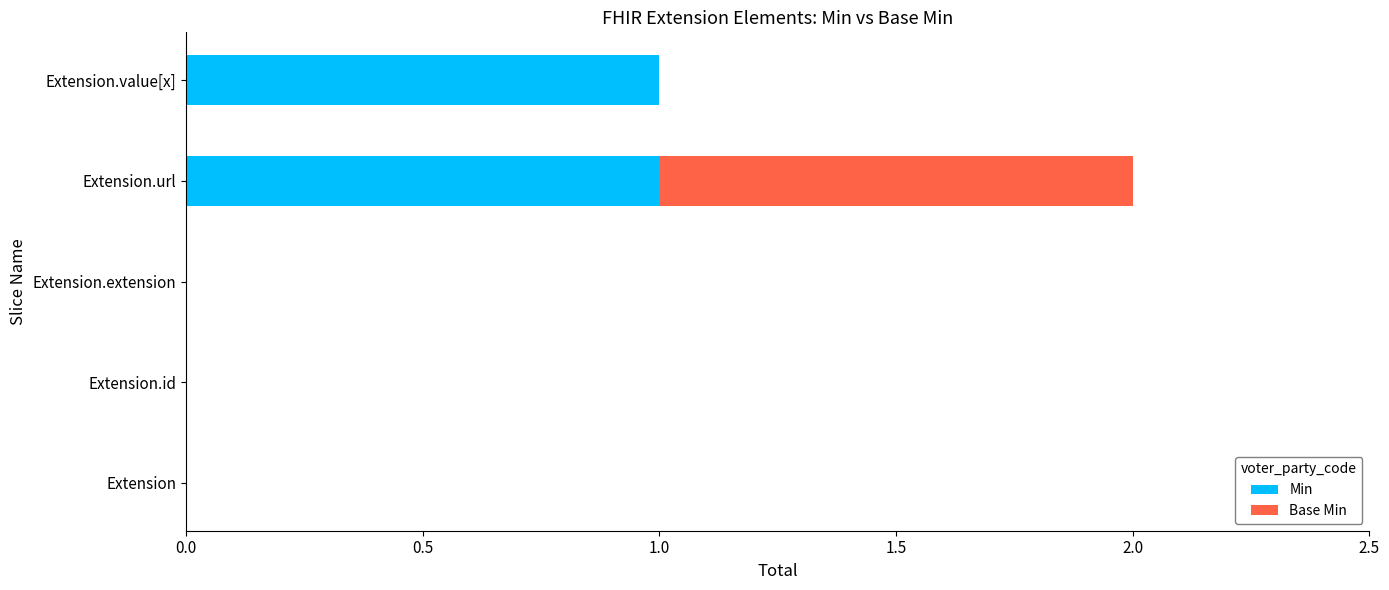

Is it true that Min equals 0 at Extension.value[x]?

False